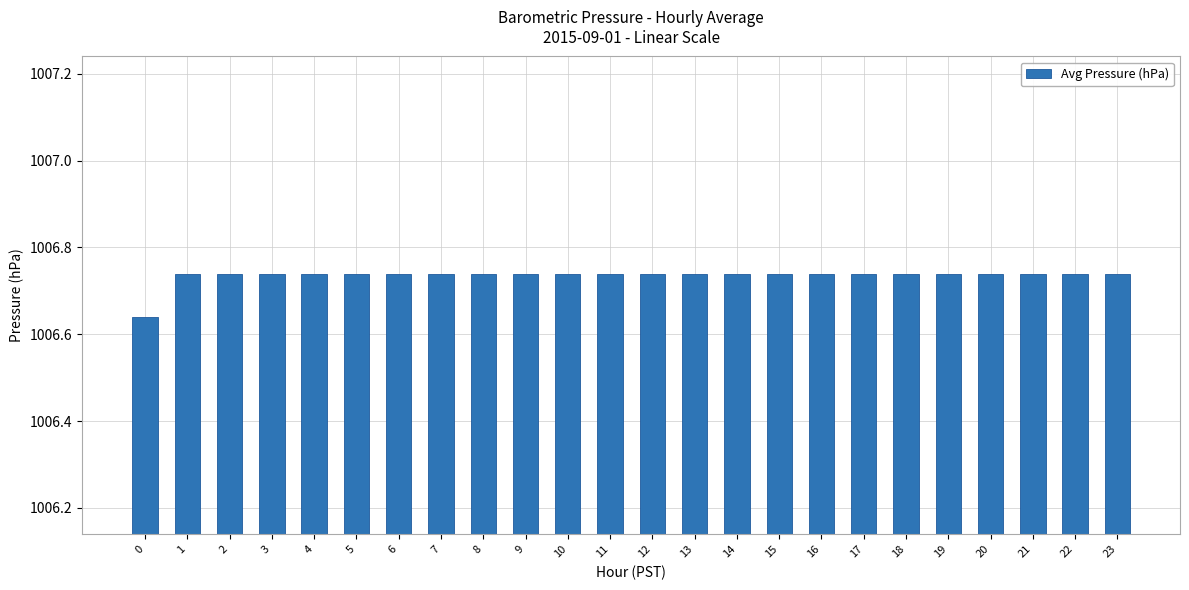

Is it true that the value at 10 is 1789.0?

False